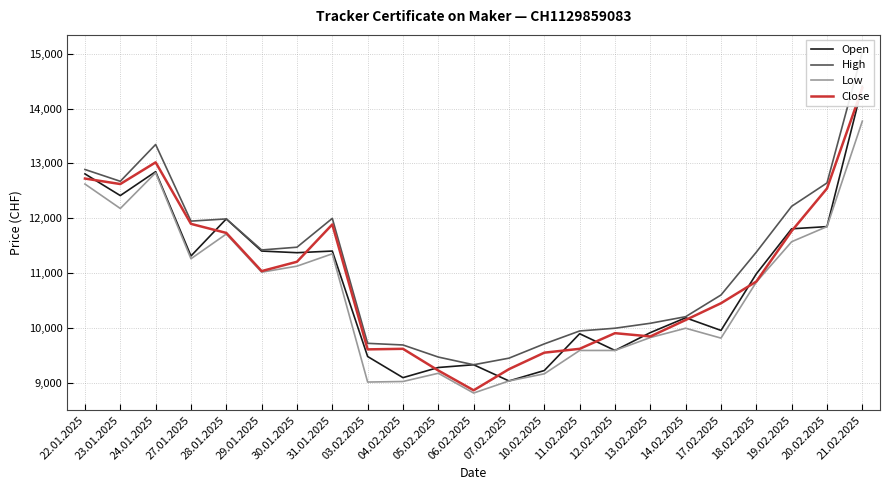

What is the label of the 9th point from the left?

03.02.2025